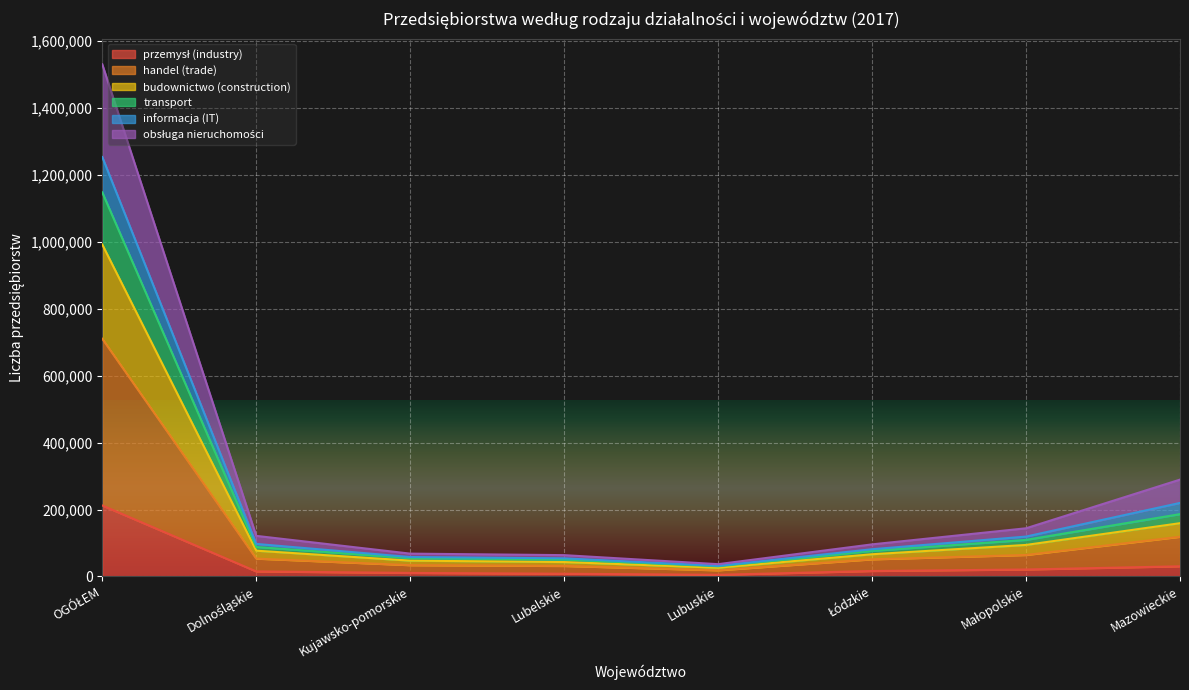

What are all the series names shown in the legend?

przemysł (industry), handel (trade), budownictwo (construction), transport, informacja (IT), obsługa nieruchomości